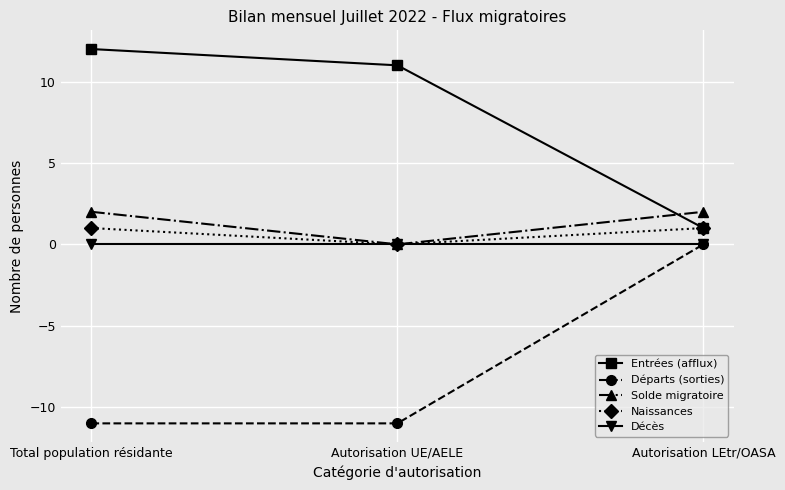

What is the difference between the highest and lowest values at Autorisation UE/AELE?

22